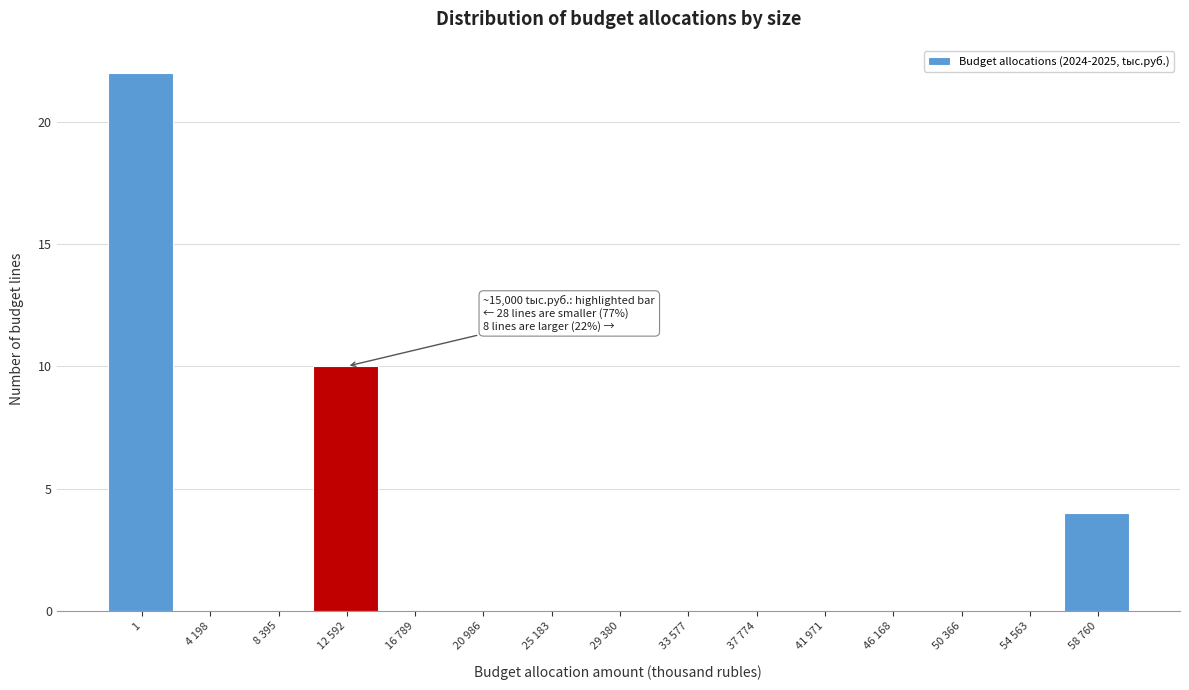

Reading left to right, list all the values displayed in this chart.

1=22	4 198=0	8 395=0	12 592=10	16 789=0	20 986=0	25 183=0	29 380=0	33 577=0	37 774=0	41 971=0	46 168=0	50 366=0	54 563=0	58 760=4